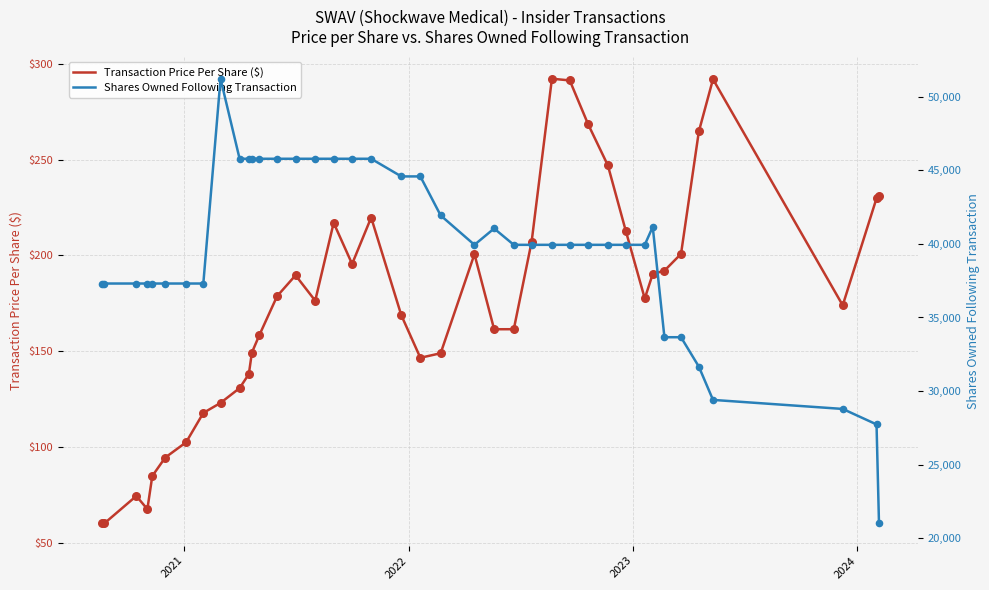

What is the highest value of the Transaction Price Per Share ($) series?

292.2